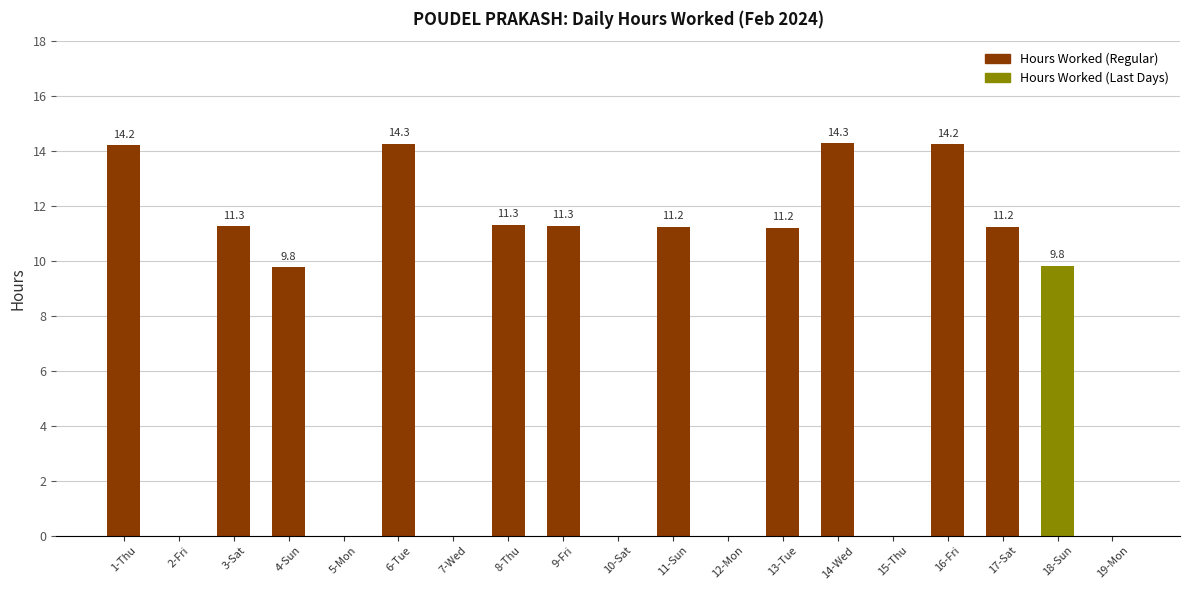

What is the sum of the values at 7-Wed and 13-Tue?

11.2